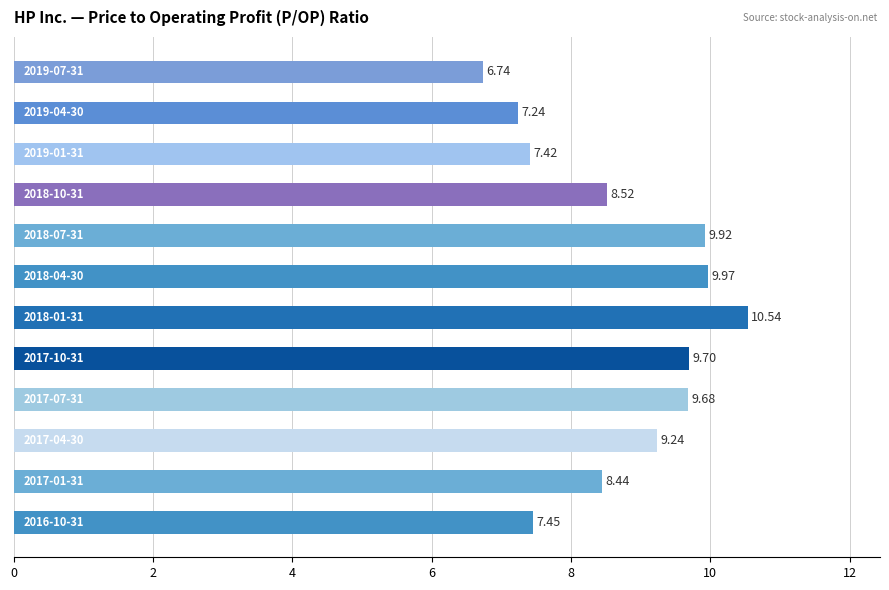

How many bars are there in total?

12